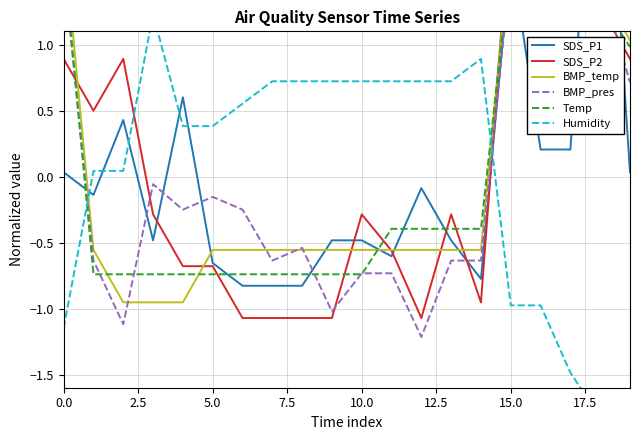

What position from the left is 14?

15